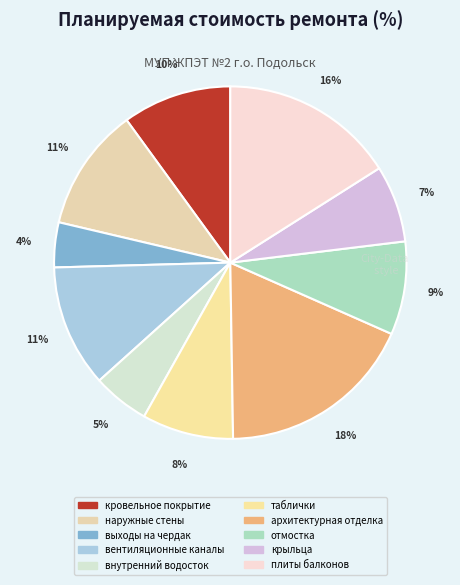

What portion of the pie excludes крыльца?

92.9%